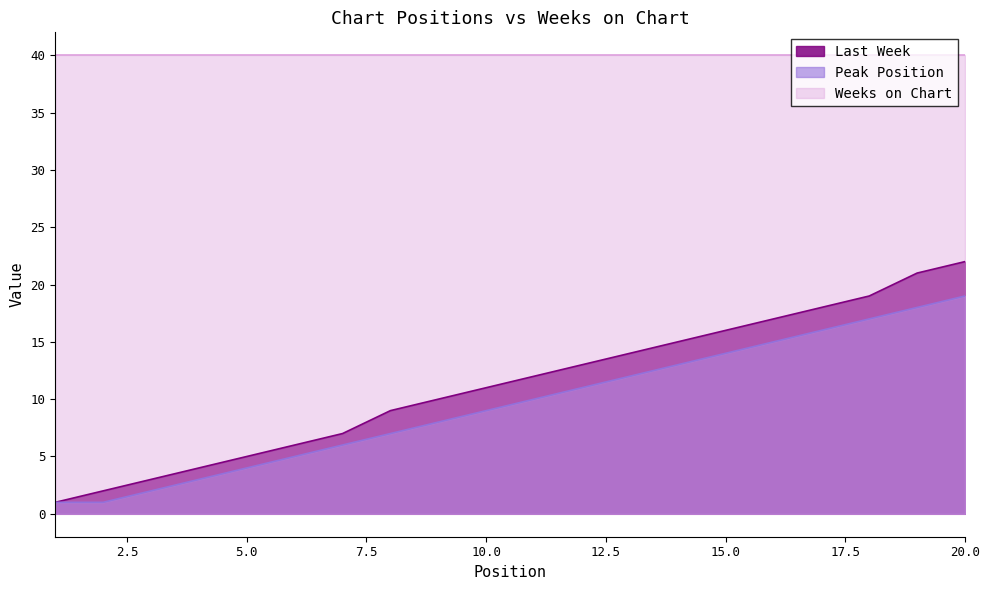

True or false: Last Week has a value of 16 at 15.0.

True